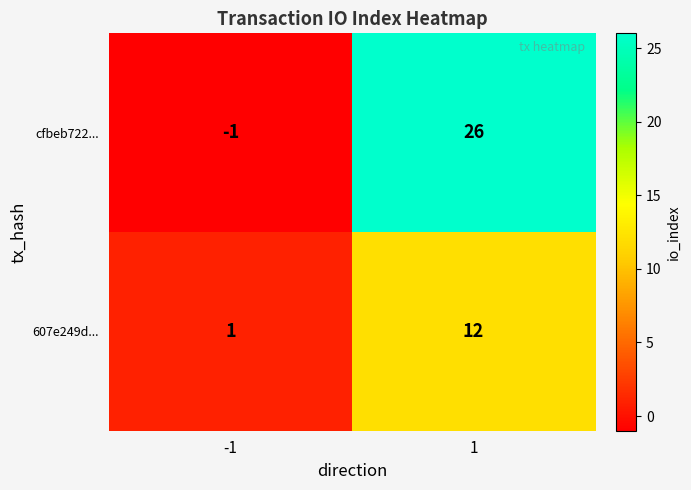

Rank the series at -1 from lowest to highest value.

cfbeb722..., 607e249d...